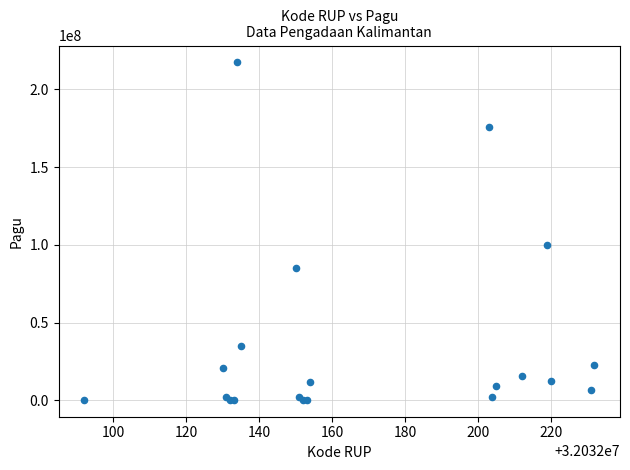

What Y value in the scatter plot is closest to 108800000?

99958000